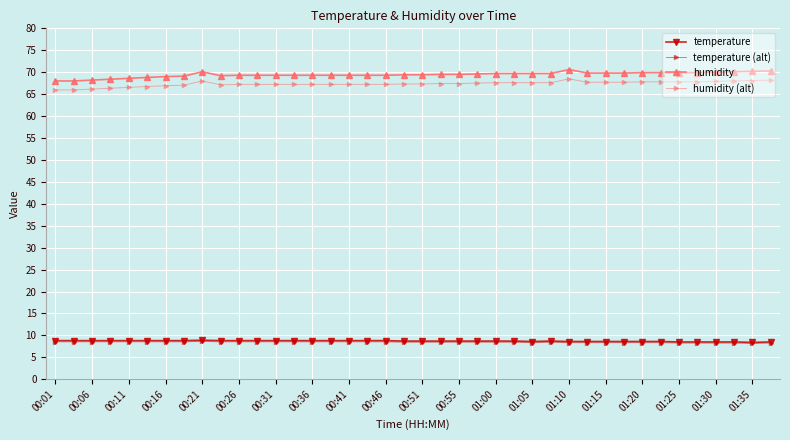

What is the minimum value for temperature?

8.4